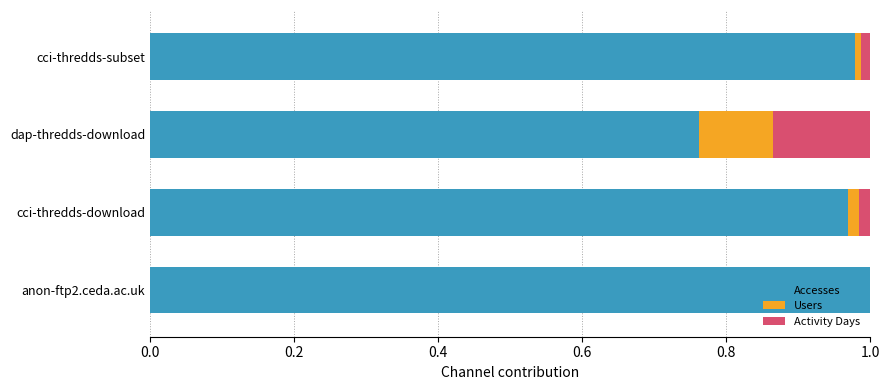

The Accesses series shows 0.6 at cci-thredds-download. True or false?

False